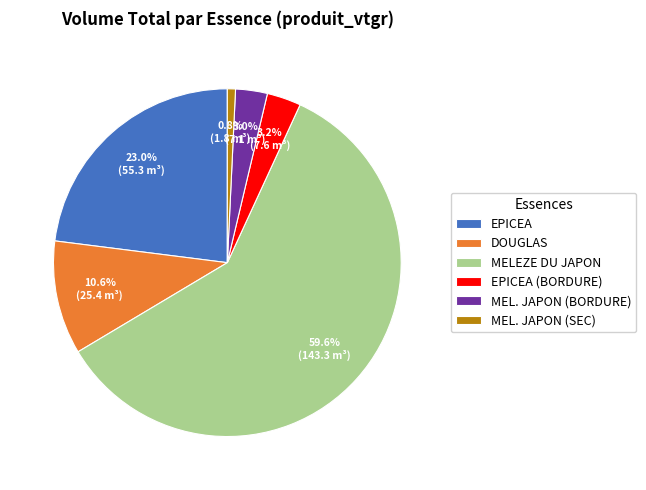

Between MEL. JAPON (BORDURE) and MEL. JAPON (SEC), which is larger?

MEL. JAPON (BORDURE)